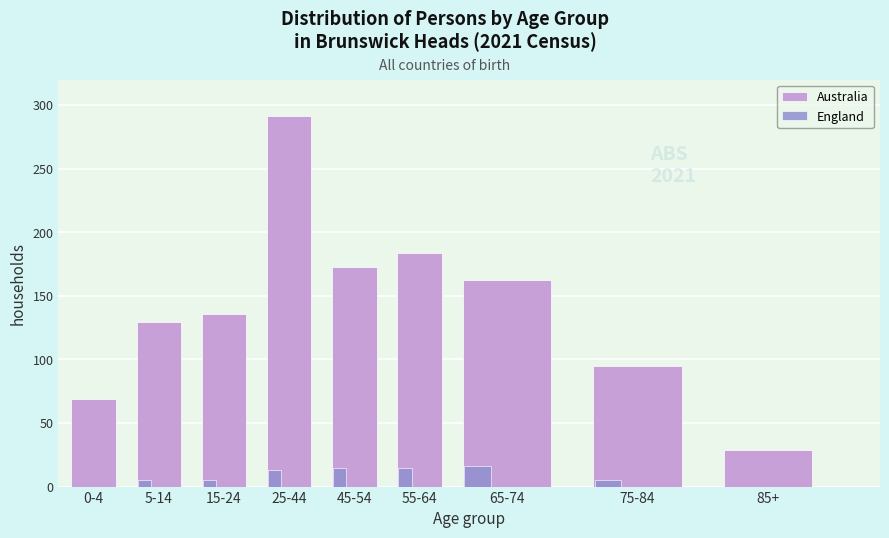

Which series changed the most between 5-14 and 25-44?

Australia